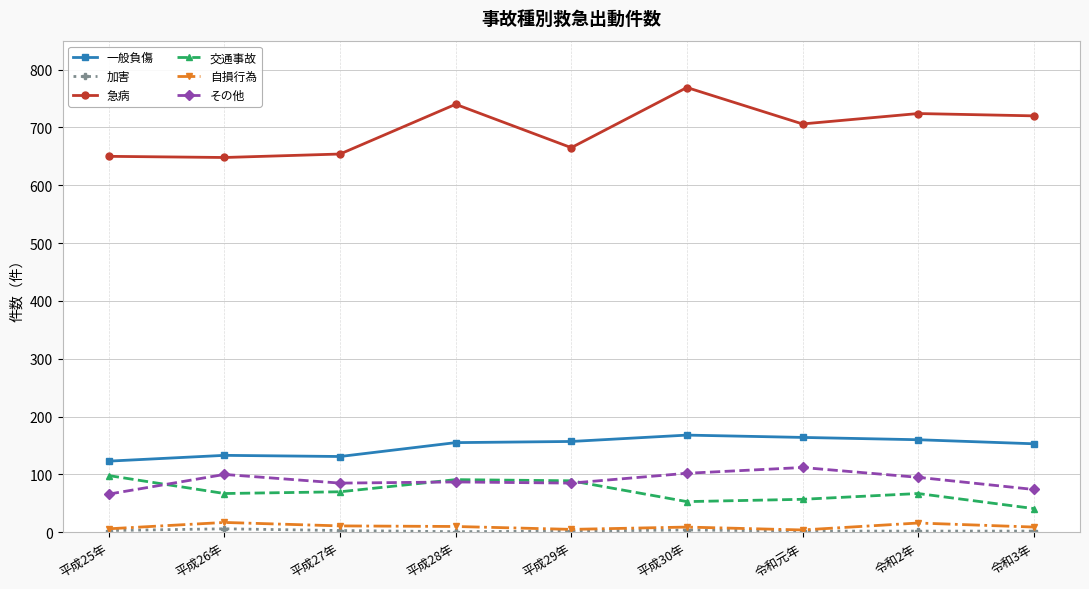

Which series changed the most between 平成27年 and 令和3年?

急病